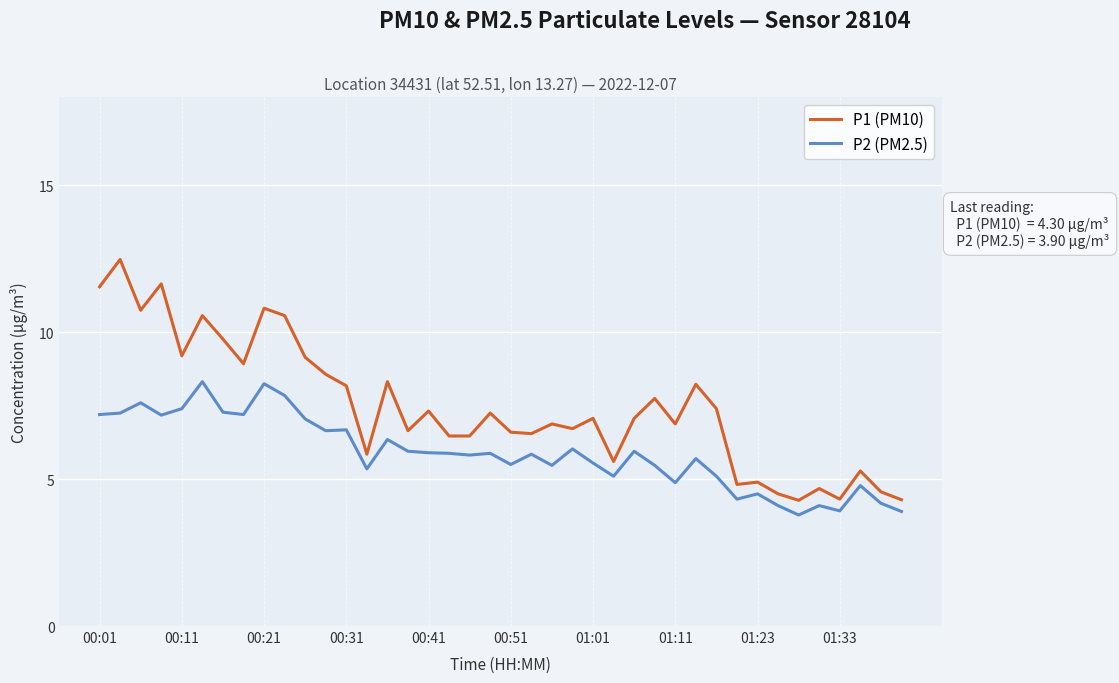

Which series has the largest total across all categories?

P1 (PM10)